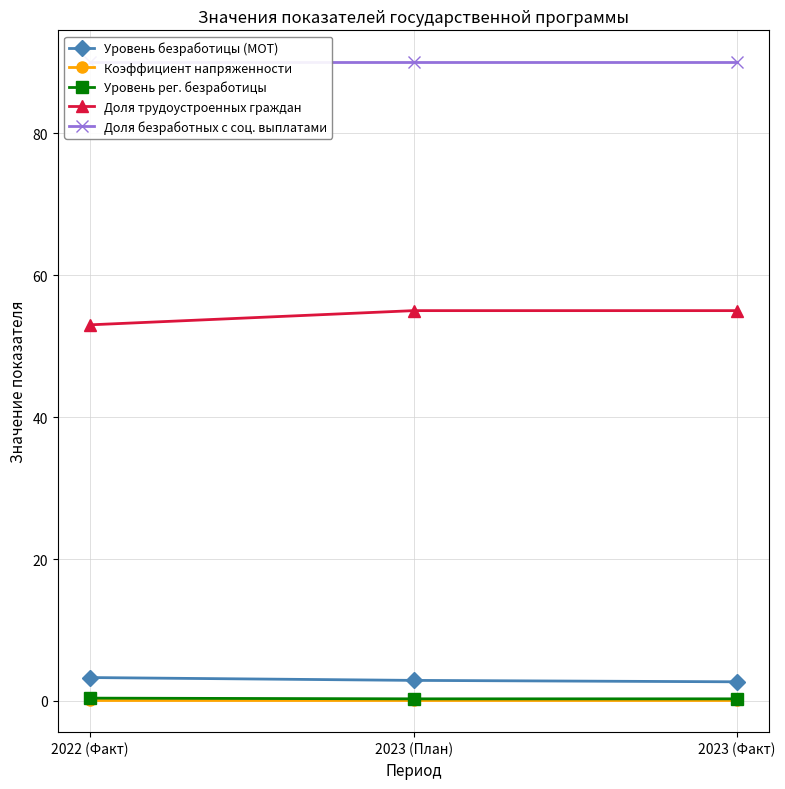

What are all the series names shown in the legend?

Уровень безработицы (МОТ), Коэффициент напряженности, Уровень рег. безработицы, Доля трудоустроенных граждан, Доля безработных с соц. выплатами